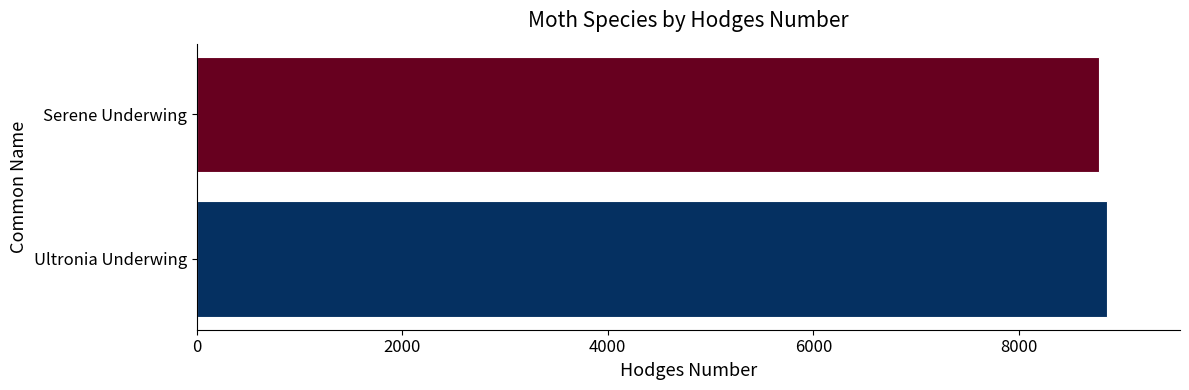

Which category has the highest value across all series?

Ultronia Underwing